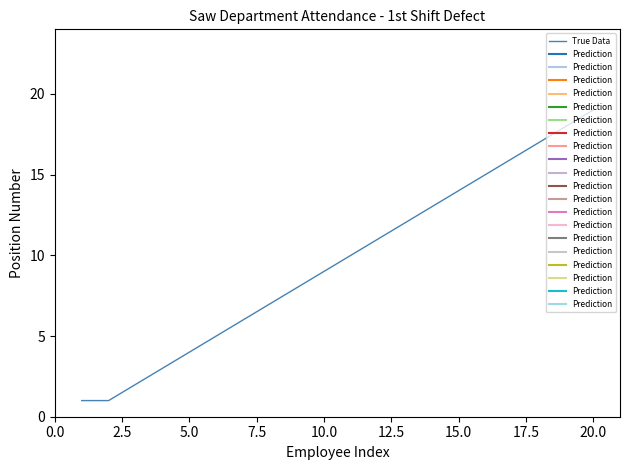

Which category has the highest value in the True Data series?

20.0